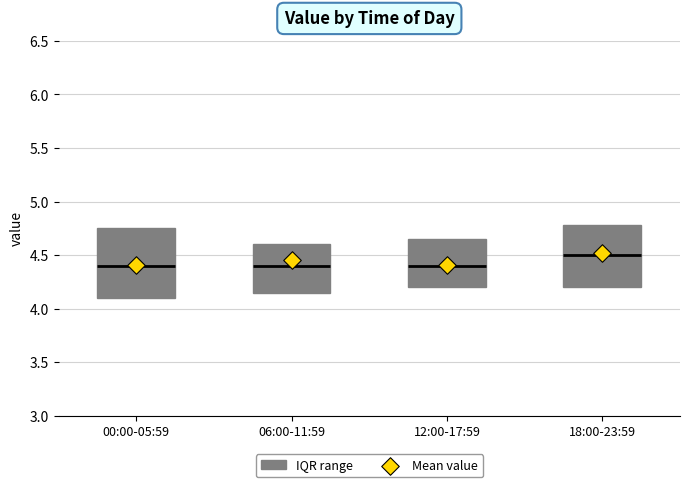

Reading left to right, transcribe this box plot: for each box, give where its median line is, the range the box spans, and where its two whiskers end, as read against the y-axis. The values are not printed on the chart, so give them approximately, as read against the axis.

00:00-05:59: median 4.40, box 4.10 to 4.75, whiskers 3.55 to 5.50
06:00-11:59: median 4.40, box 4.15 to 4.60, whiskers 3.80 to 5.20
12:00-17:59: median 4.40, box 4.20 to 4.65, whiskers 3.80 to 5.10
18:00-23:59: median 4.50, box 4.20 to 4.80, whiskers 3.85 to 5.20